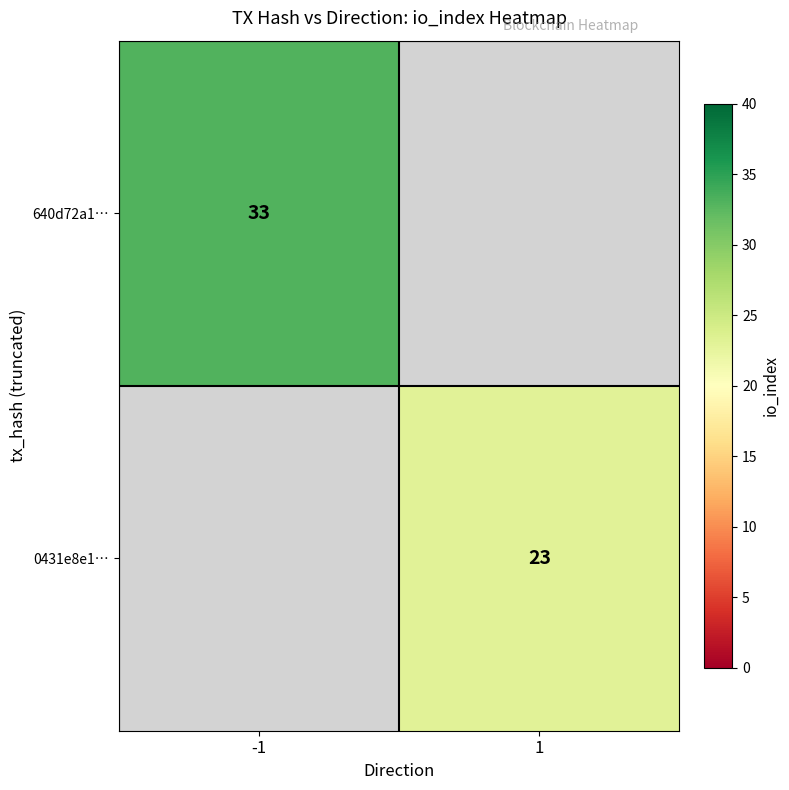

The value of 640d72a1… at -1 is 33. True or false?

True